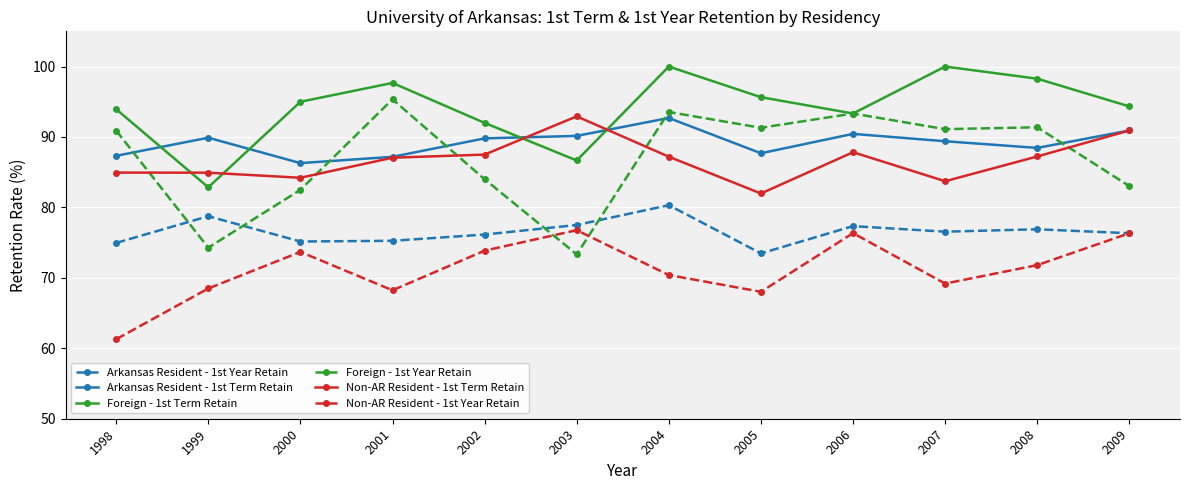

What is the value of the Arkansas Resident - 1st Term Retain point at the 4th from the left?

87.2